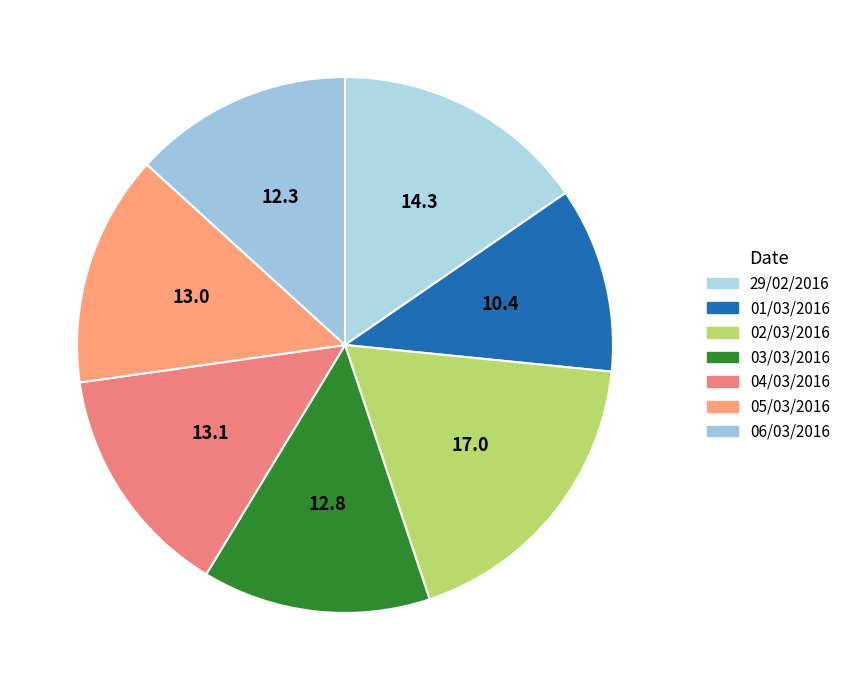

True or false: 06/03/2016 accounts for 2% of the total.

False